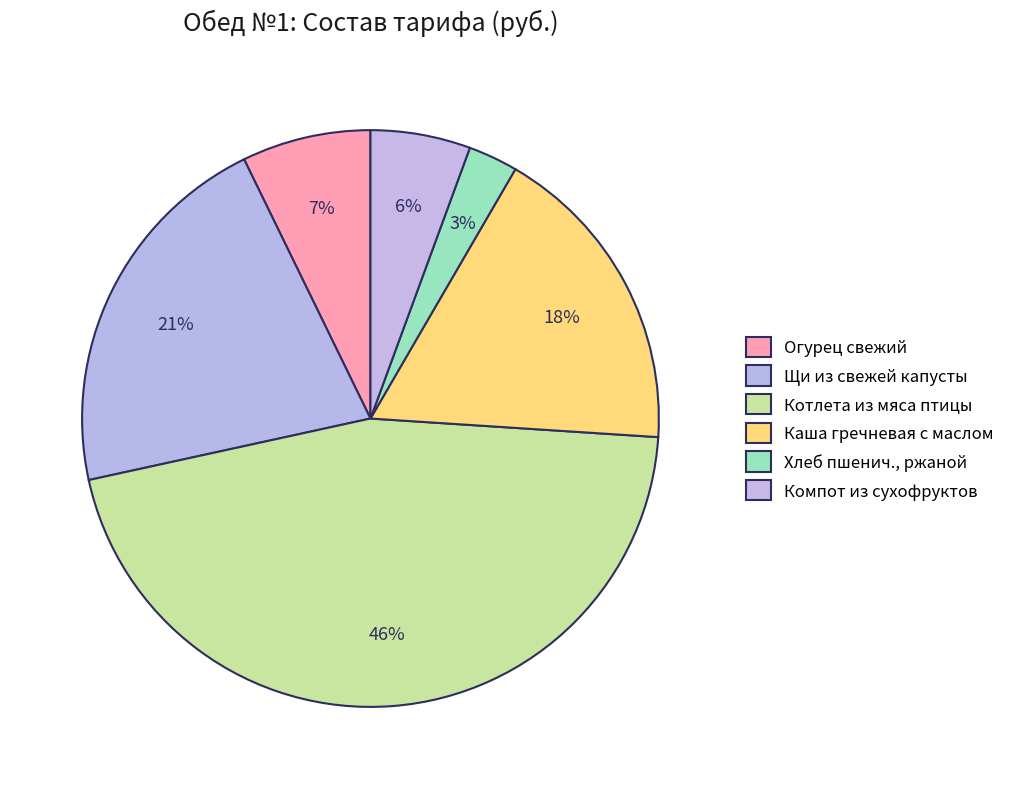

How many slices are in this pie chart?

6